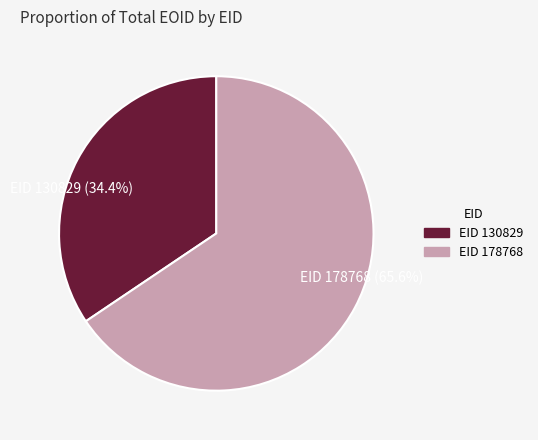

Between EID 178768 (65.6%) and EID 130829 (34.4%), which is larger?

EID 178768 (65.6%)